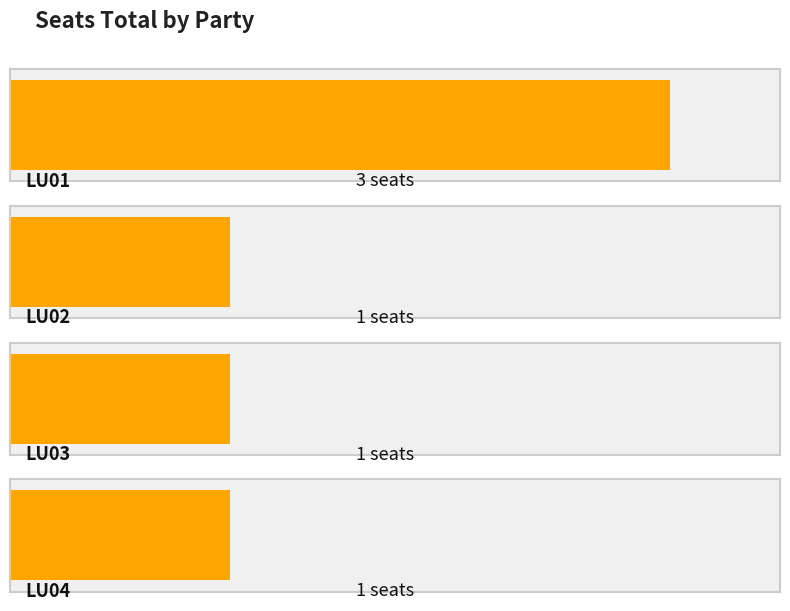

The chart shows a value of 3 at LU01. True or false?

True